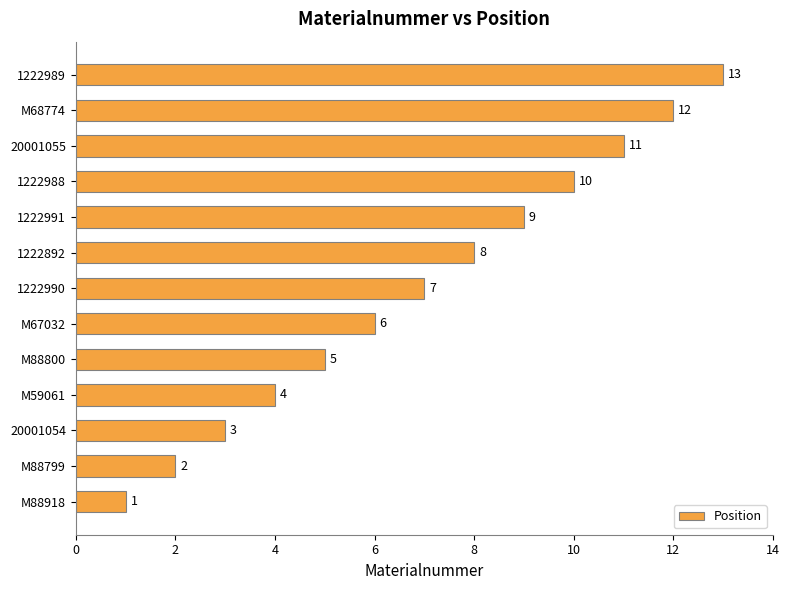

At which category does the chart reach its peak across all series?

1222989